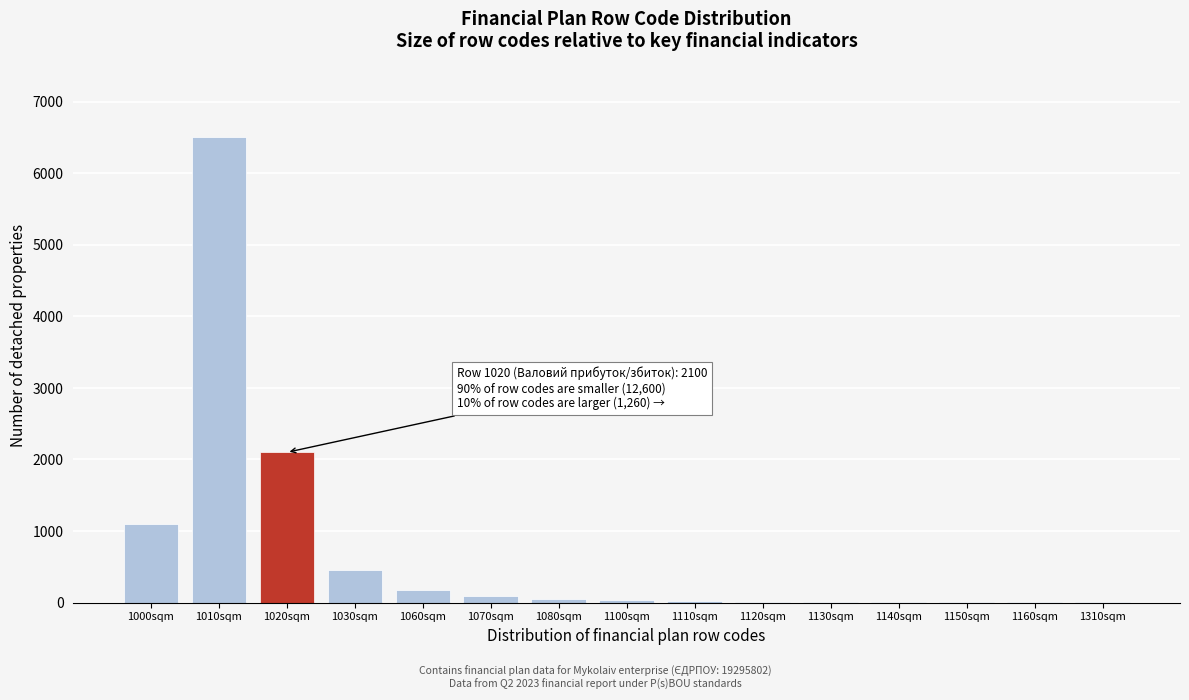

The chart shows a value of 1092 at 1020sqm. True or false?

False